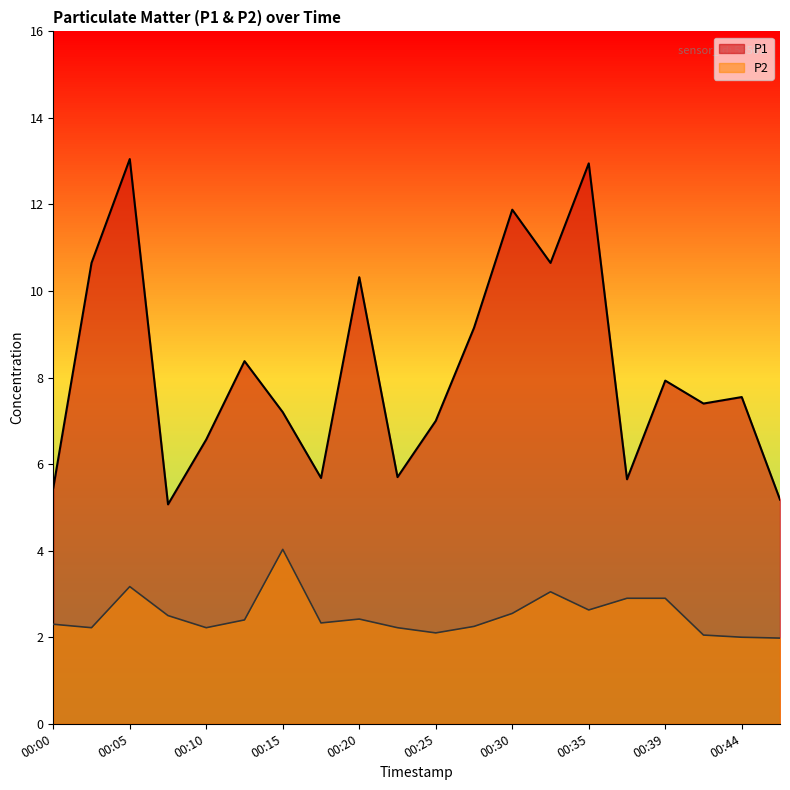

How many values in the P1 series are below 7?

7